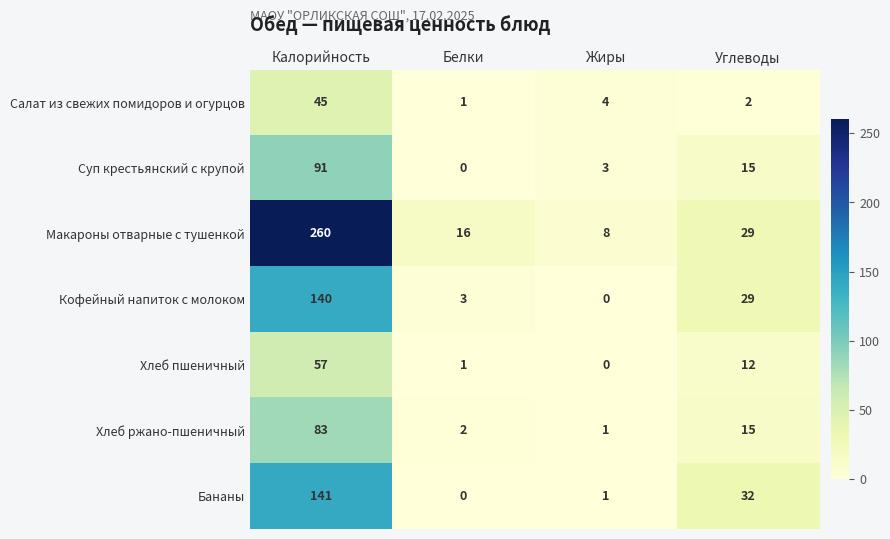

Is it true that Бананы equals 47 at Углеводы?

False